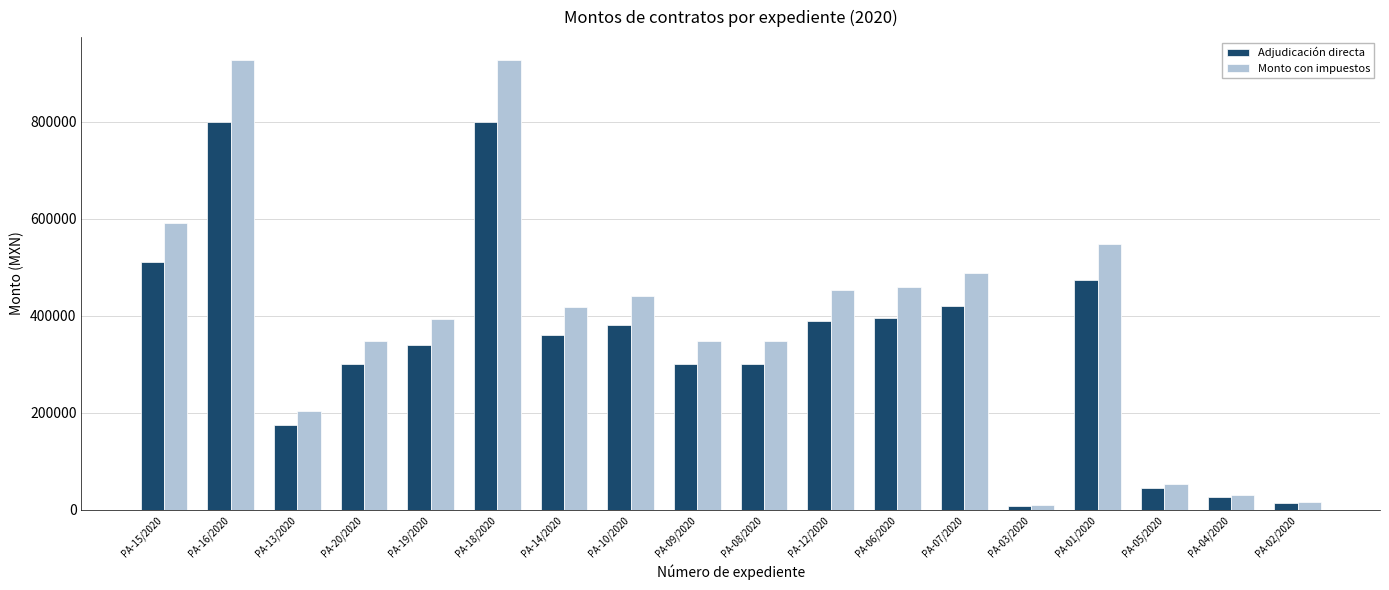

At PA-06/2020, list the series in order from largest to smallest.

Monto con impuestos, Adjudicación directa